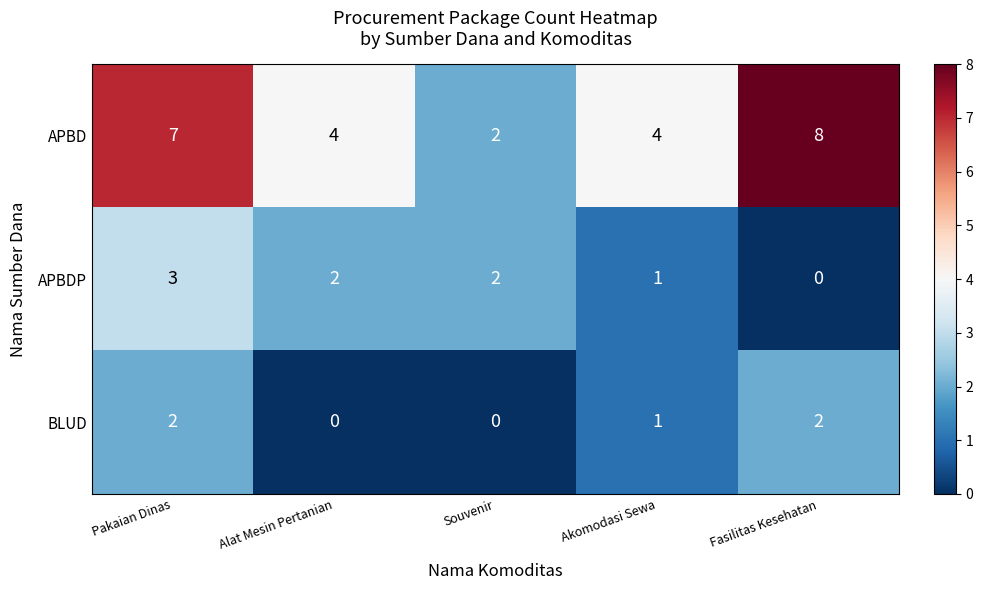

What is the difference between the highest and lowest values at Fasilitas Kesehatan?

8